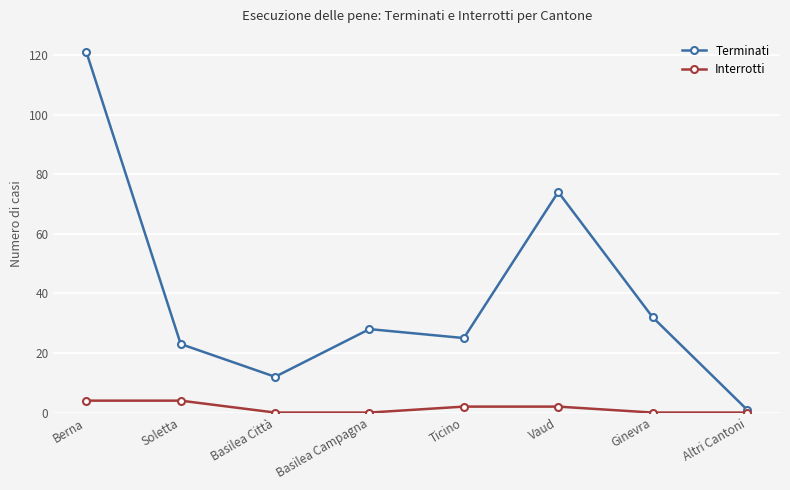

Rank the series at Ginevra from highest to lowest value.

Terminati, Interrotti